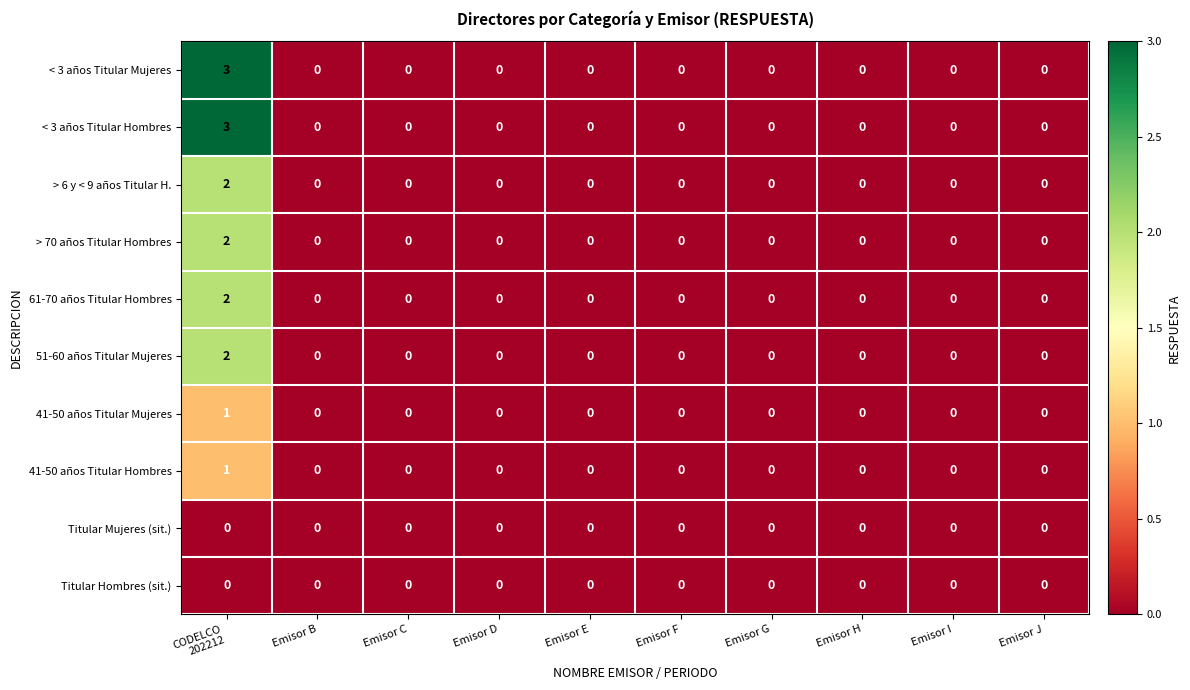

Which label corresponds to the largest value in the chart?

CODELCO
202212